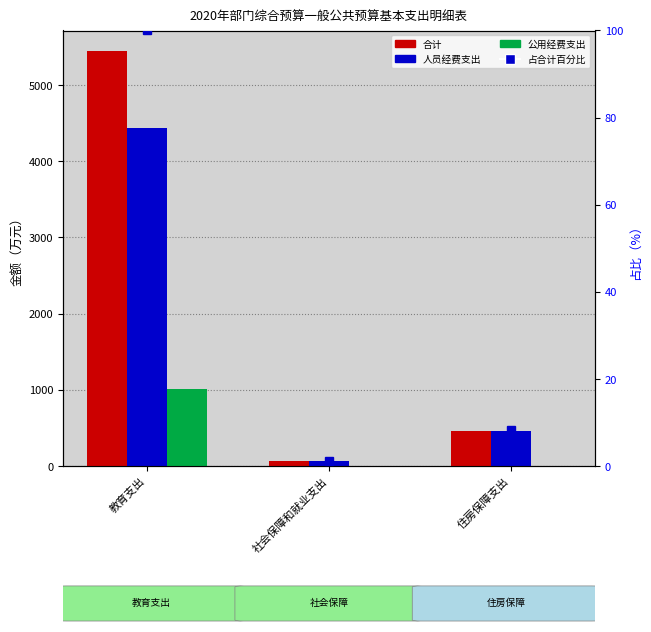

At which label does 人员经费支出 first exceed 455?

教育支出